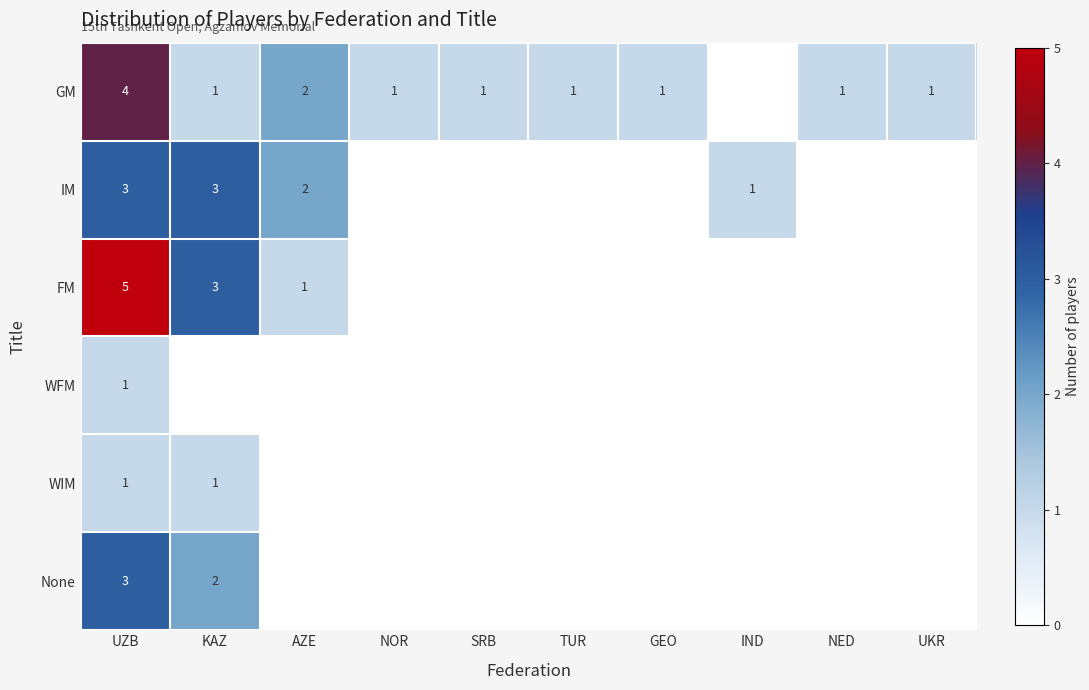

The value of GM at SRB is 1. True or false?

True